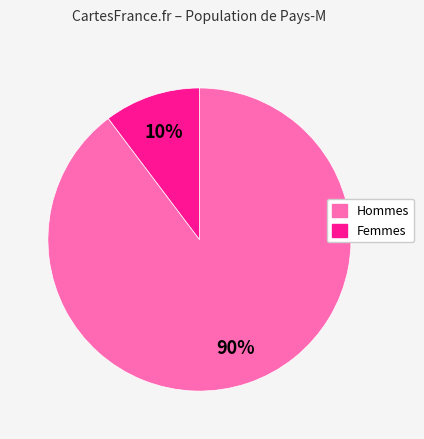

To the nearest percent, what percentage of the pie is Femmes?

10%